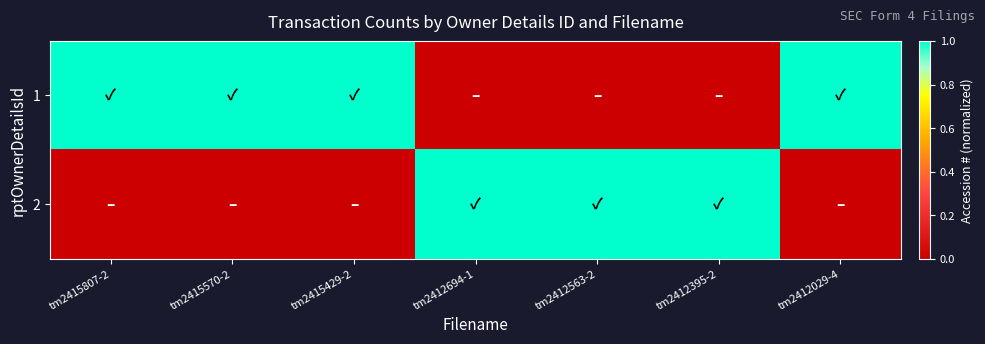

Rank the series at tm2412563-2 from highest to lowest value.

2, 1